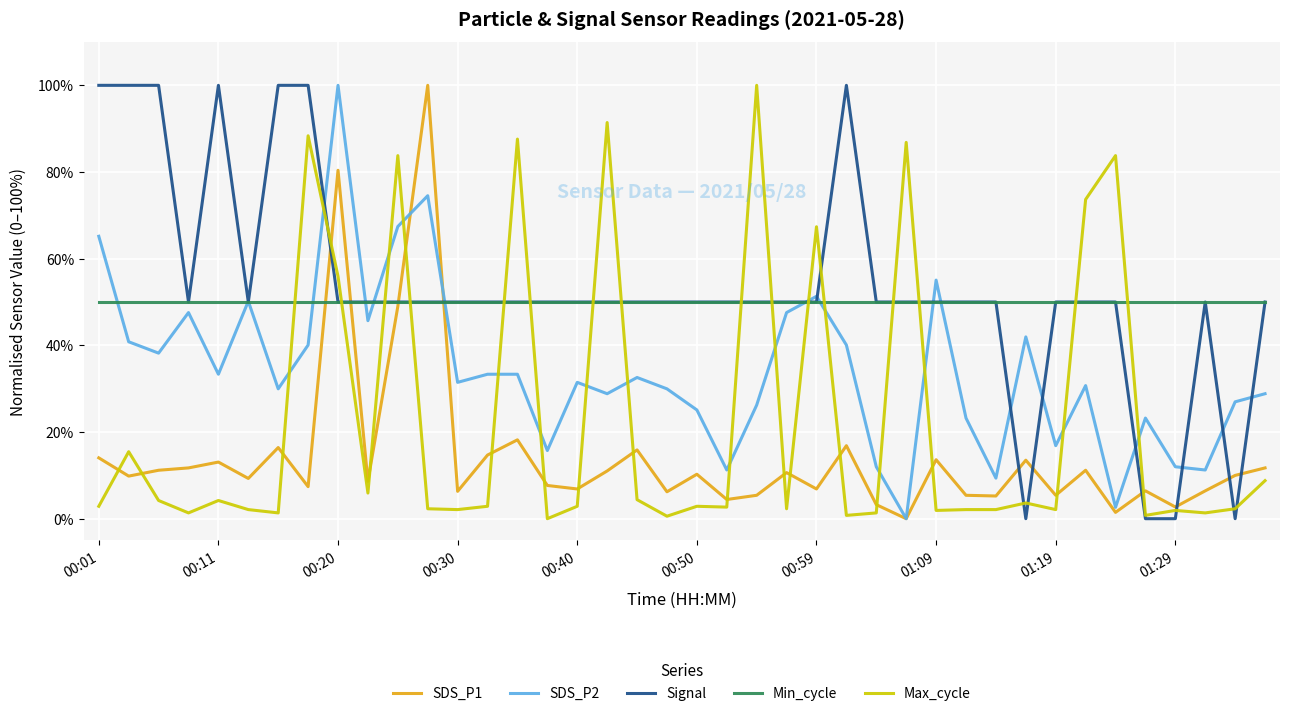

What is the greatest value displayed?

100.0